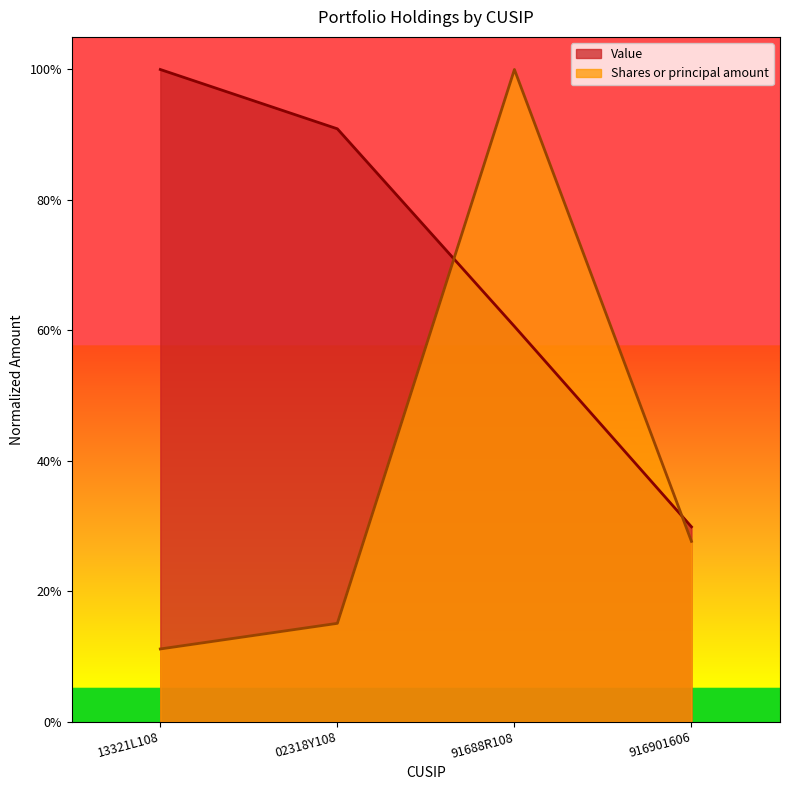

What is the sum of all Shares or principal amount values?

1.5